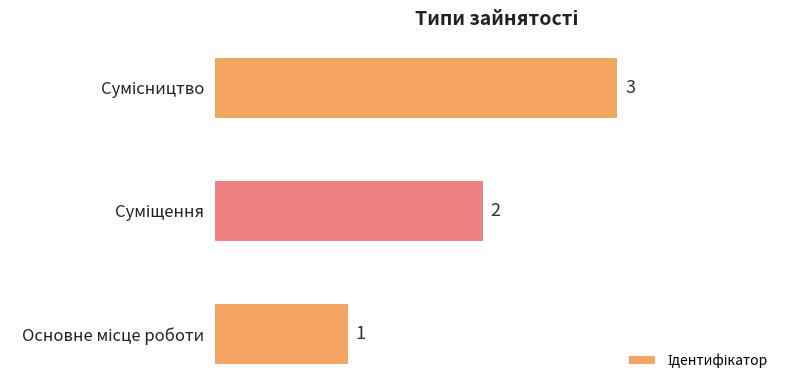

Count the values in the range 1 to 3.

3